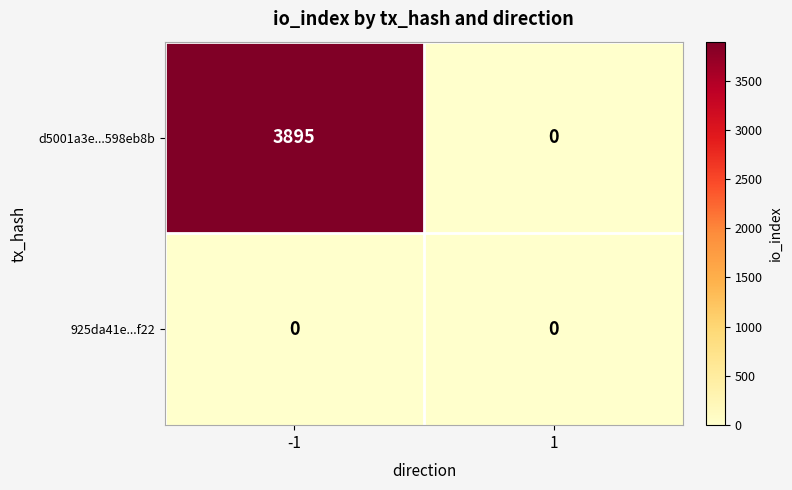

What is the average value of the d5001a3e...598eb8b series?

1948